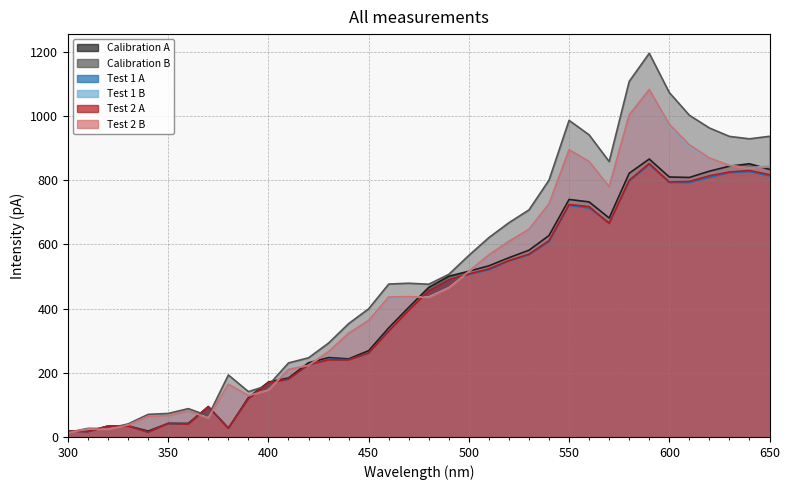

What is the difference between the Calibration B values at 580 and 390?

966.9